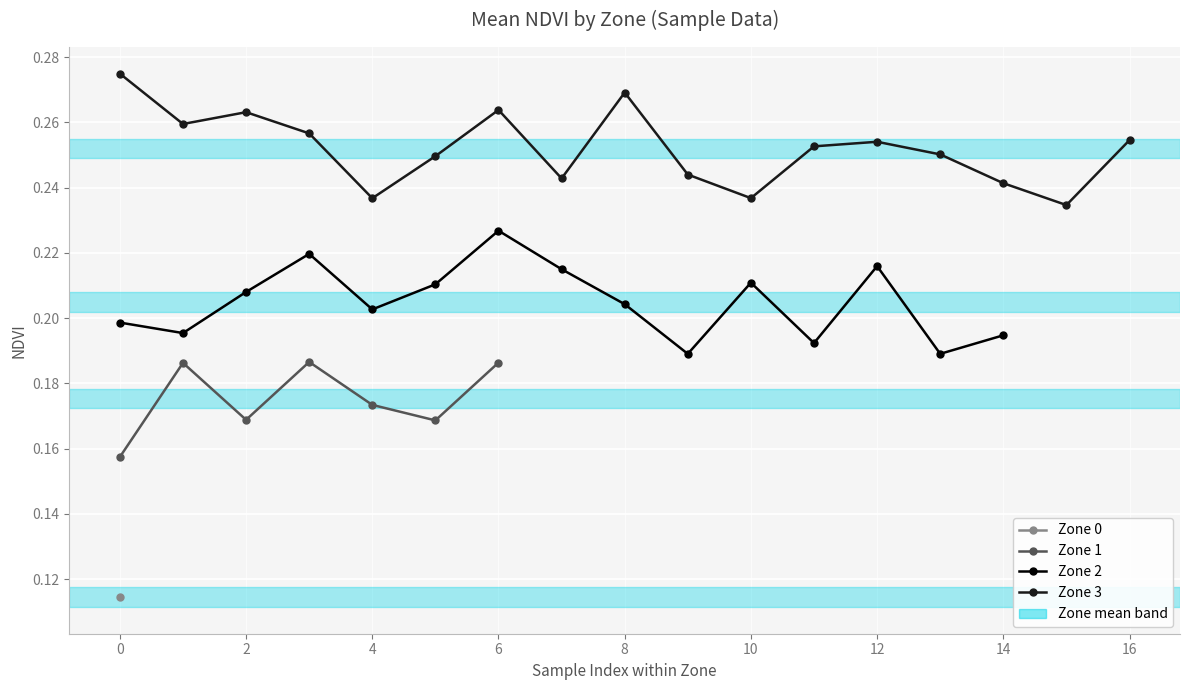

True or false: Zone 3 and Zone 1 cross at least once.

False